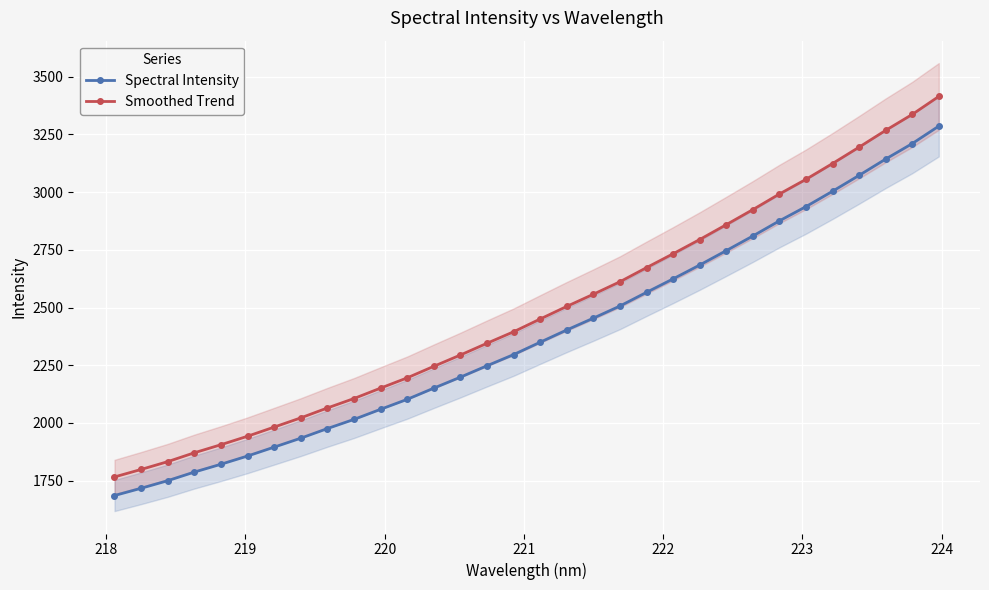

True or false: Spectral Intensity and Smoothed Trend intersect in this chart.

False